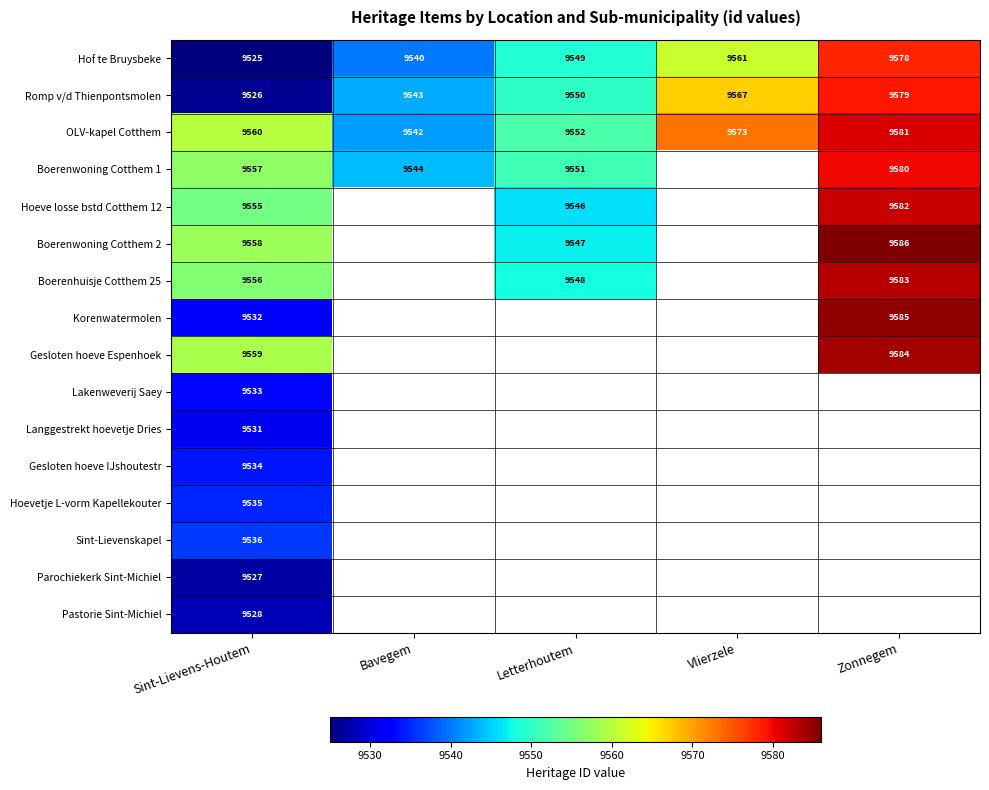

Rank the series at Sint-Lievens-Houtem from lowest to highest value.

Hof te Bruysbeke, Romp v/d Thienpontsmolen, Parochiekerk Sint-Michiel, Pastorie Sint-Michiel, Langgestrekt hoevetje Dries, Korenwatermolen, Lakenweverij Saey, Gesloten hoeve IJshoutestr, Hoevetje L-vorm Kapellekouter, Sint-Lievenskapel, Hoeve losse bstd Cotthem 12, Boerenhuisje Cotthem 25, Boerenwoning Cotthem 1, Boerenwoning Cotthem 2, Gesloten hoeve Espenhoek, OLV-kapel Cotthem